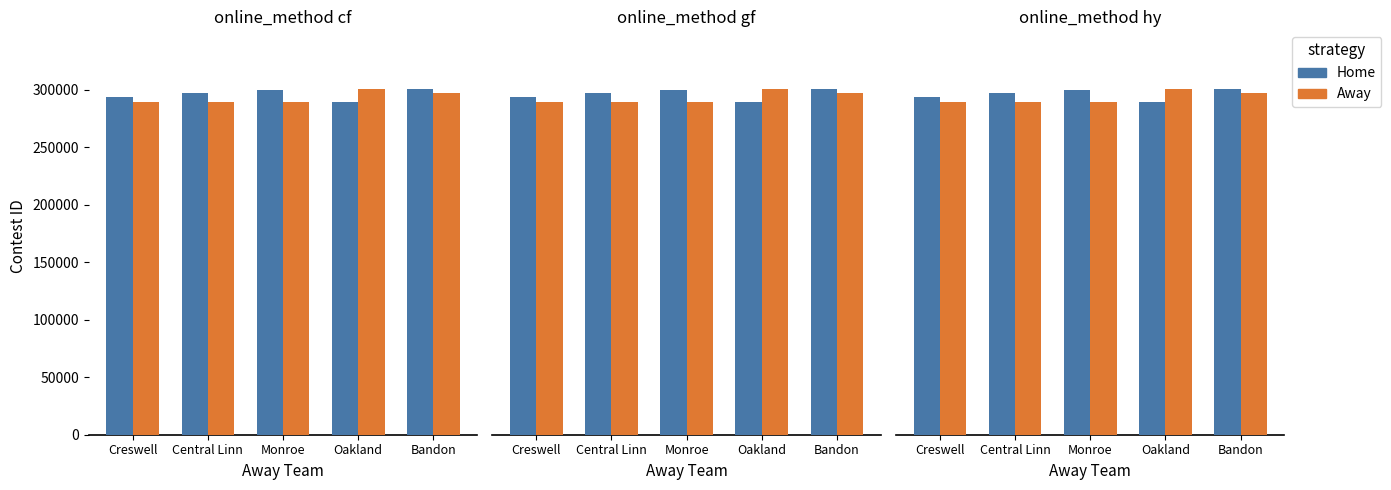

Is the value of Home at Oakland greater than the value of Away at Bandon?

No